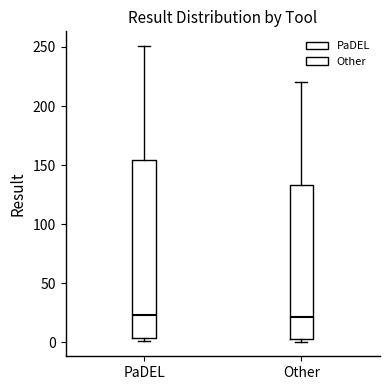

Reading left to right, transcribe this box plot: for each box, give where its median line is, the range the box spans, and where its two whiskers end, as read against the y-axis. The values are not printed on the chart, so give them approximately, as read against the axis.

PaDEL: median 25, box 5 to 155, whiskers 0 to 250
Other: median 20, box 5 to 135, whiskers 0 to 220